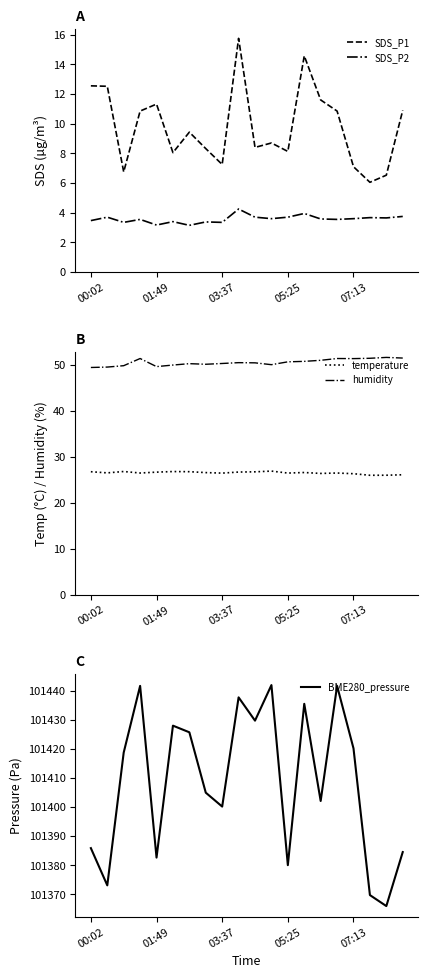

In BME280_pressure, how many points are lower than both neighbors (excluding endpoints)?

7